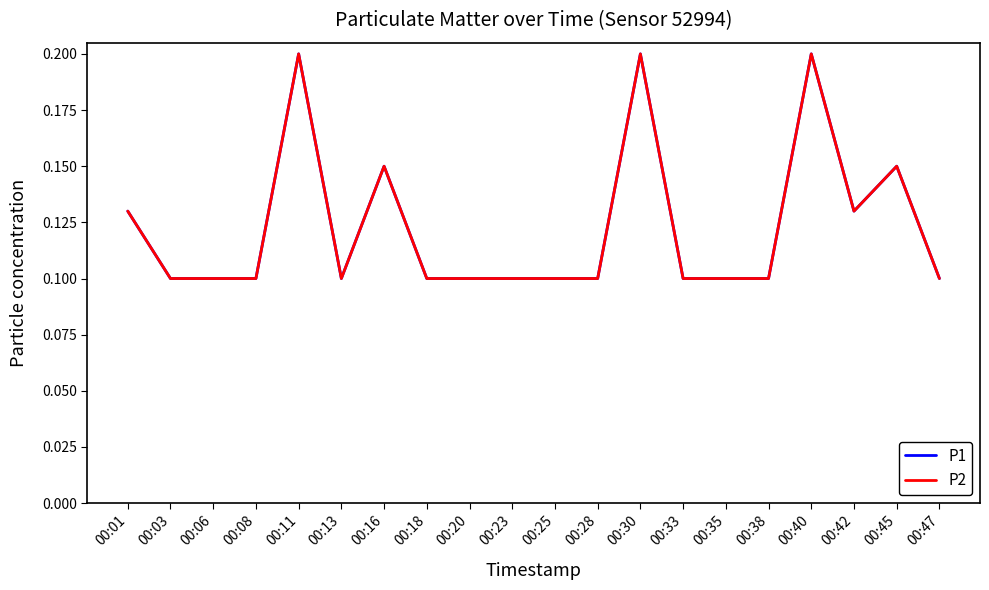

Does the chart display data point markers on the line(s)?

No